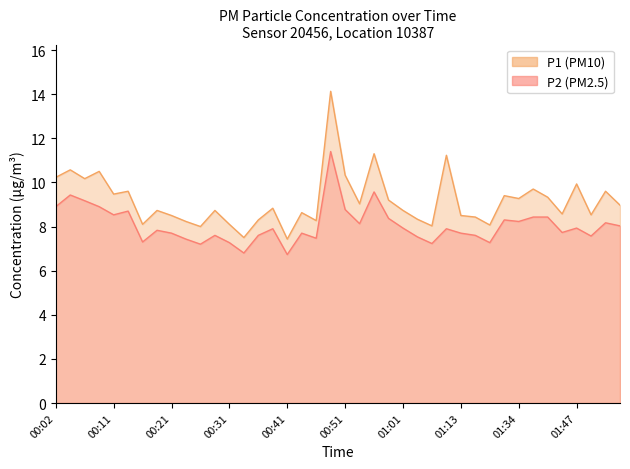

How many data points does each series have?

40